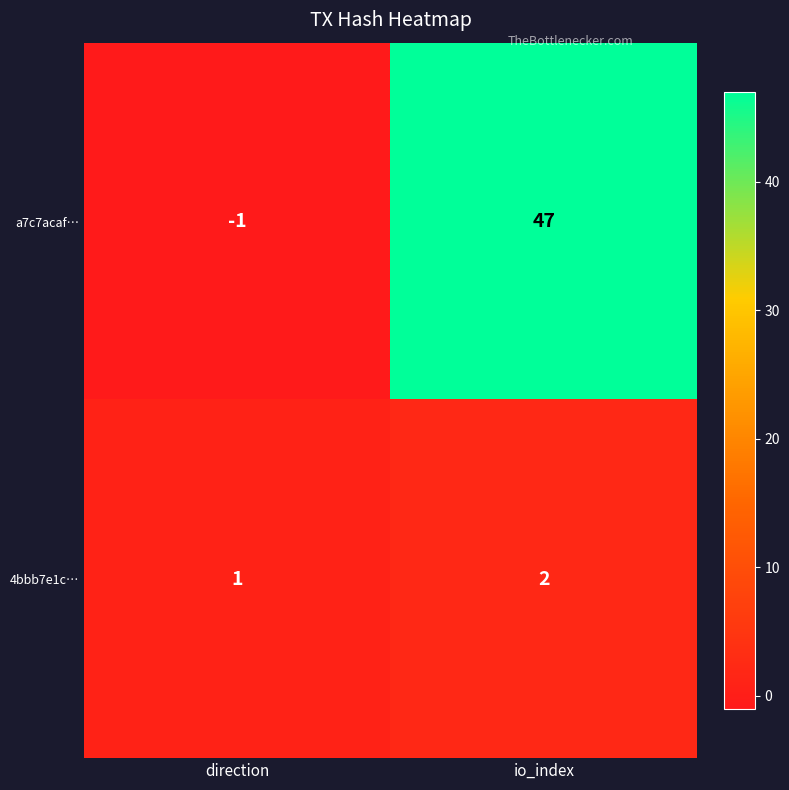

How many series are shown in this chart?

2